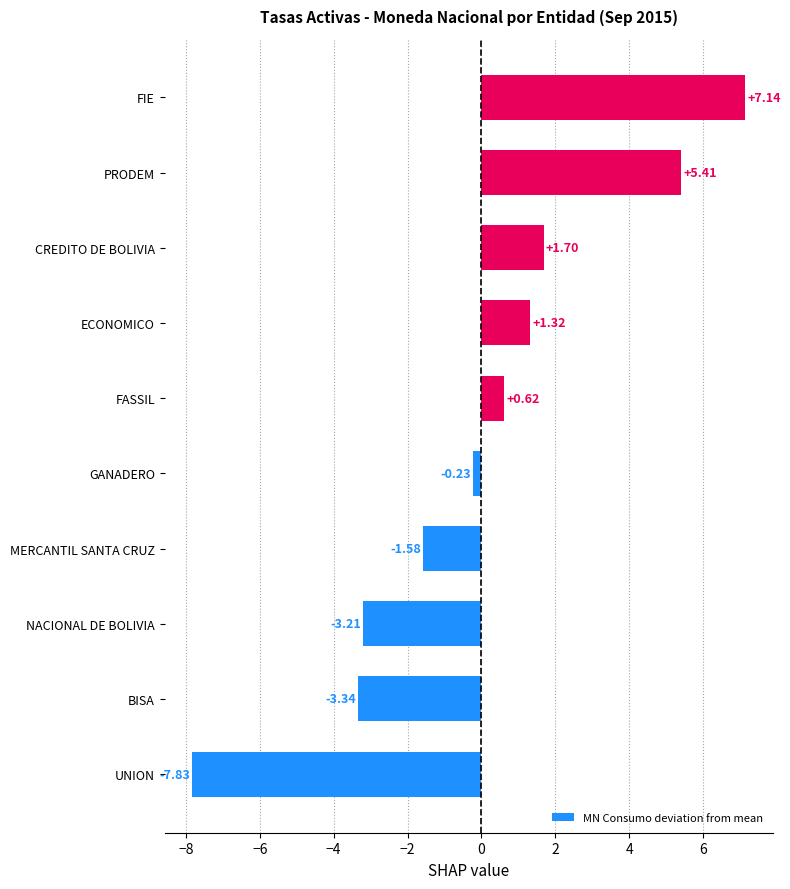

What is the sum of the values at FASSIL and GANADERO?

0.4